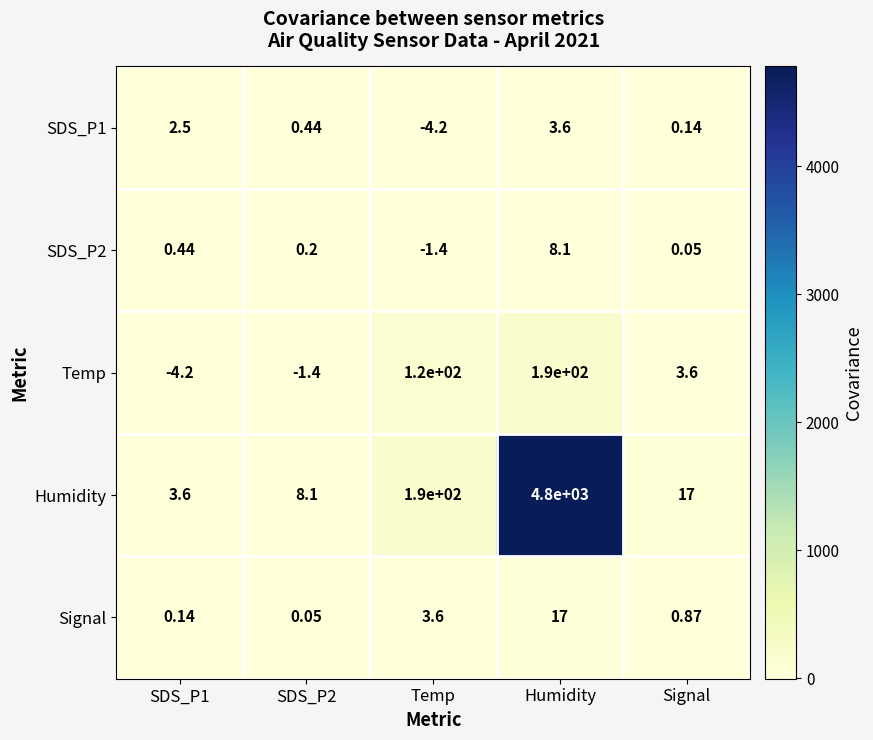

At which label does Temp first exceed 3?

Temp